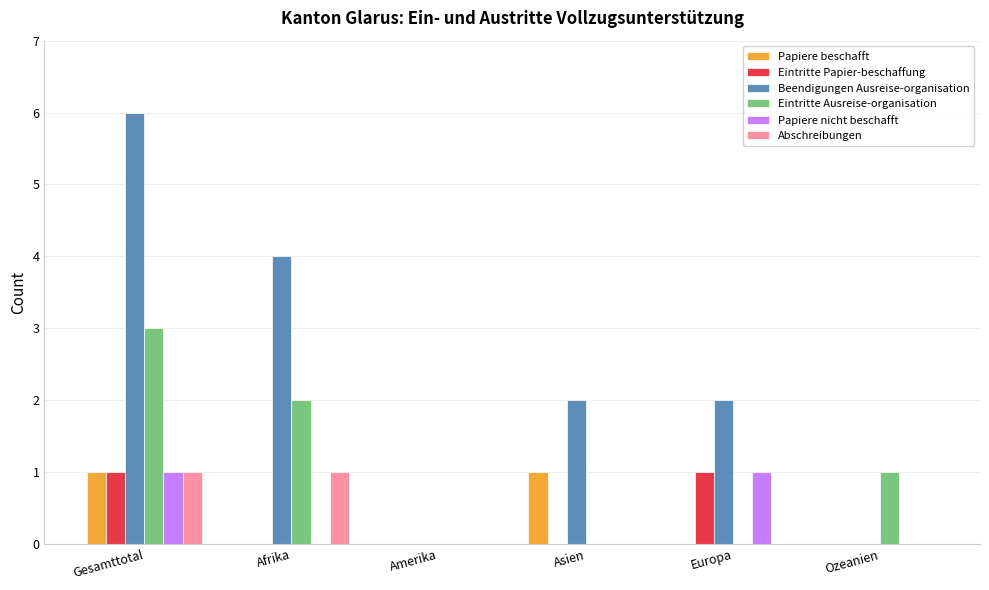

Which series has the largest total across all categories?

Beendigungen Ausreise-organisation